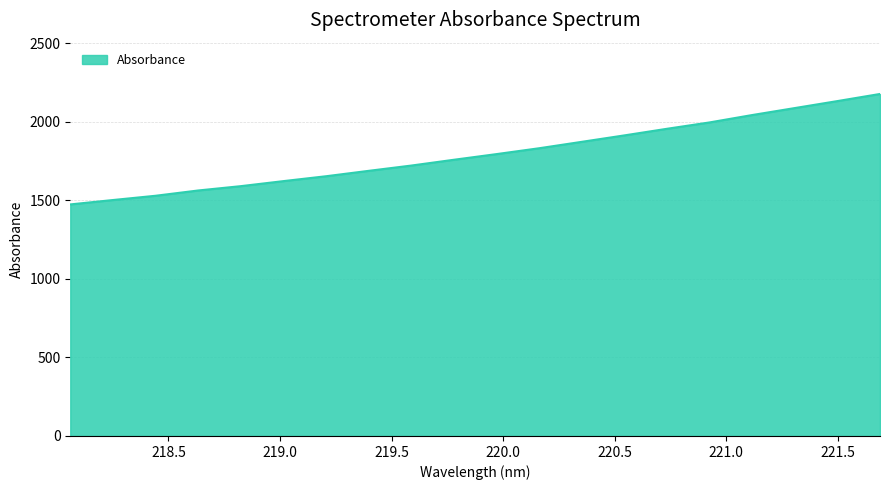

What is the minimum value shown in the chart?

1474.0